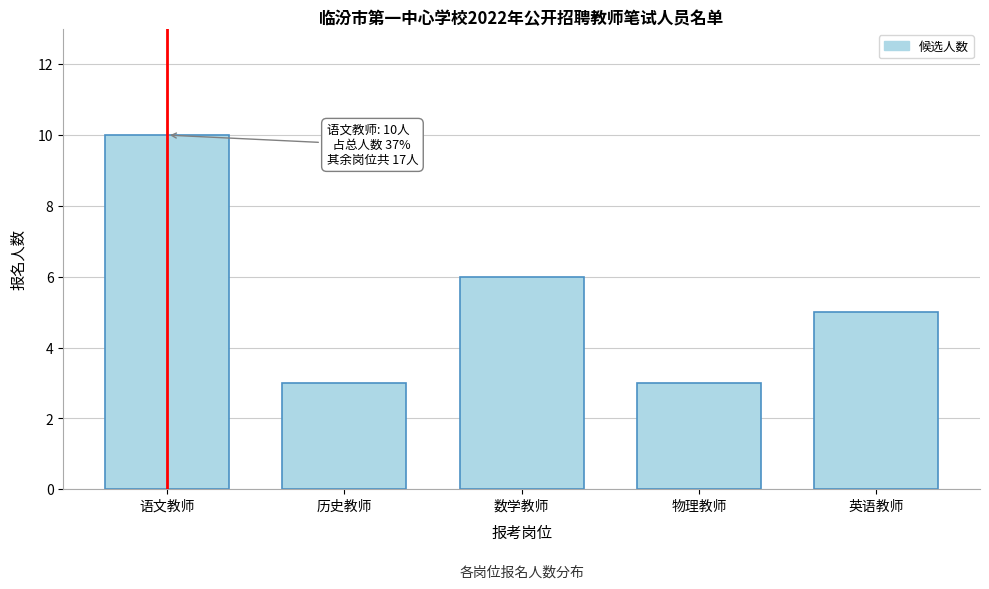

Reading right to left, extract all data points from this chart.

5	3	6	3	10